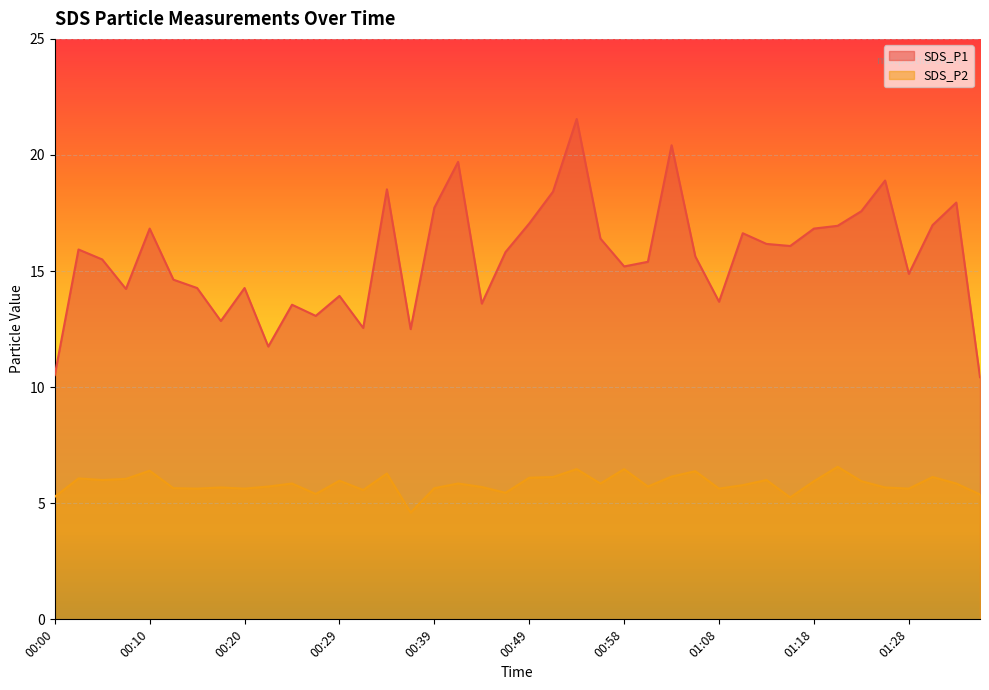

How many interior local valleys does the SDS_P2 series have?

12